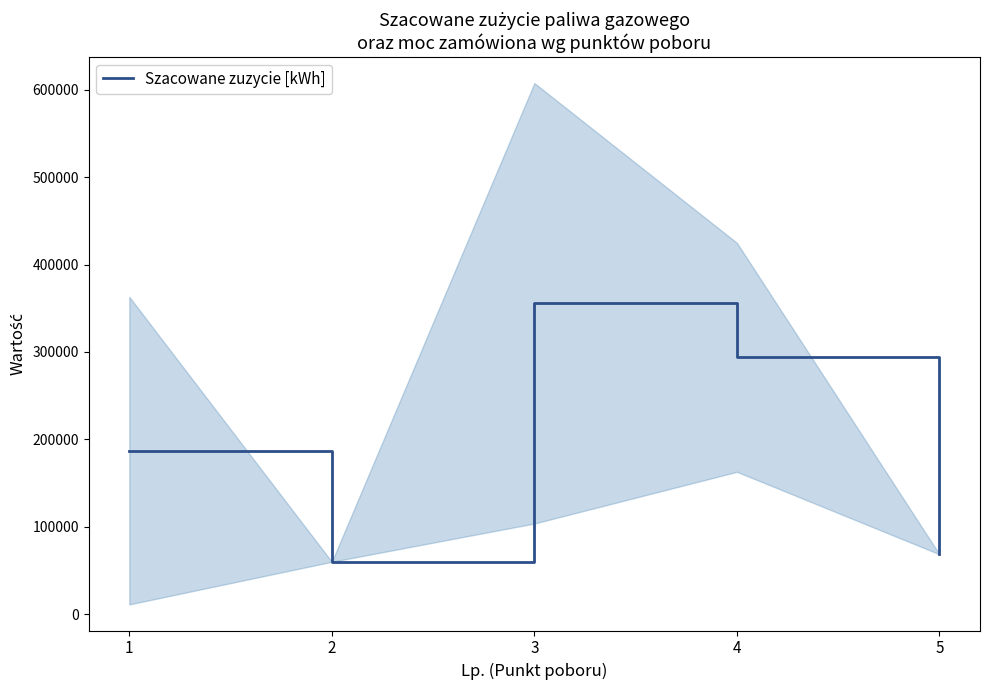

What is the average value?

192958